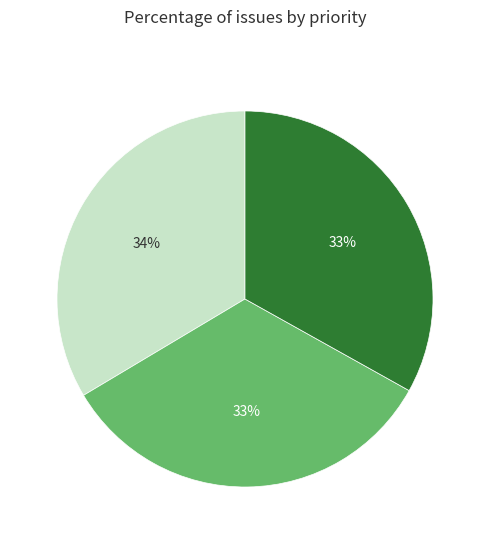

Does Remove unused local variables account for over 50% of the chart?

No